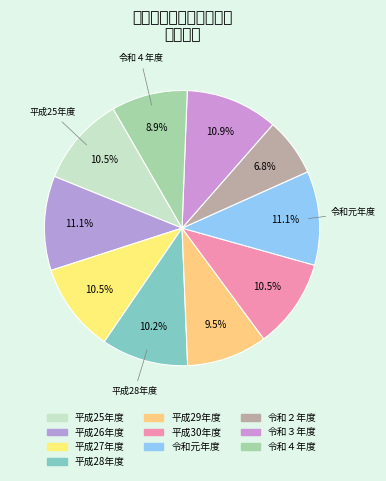

What is the smallest slice in the pie chart?

令和２年度